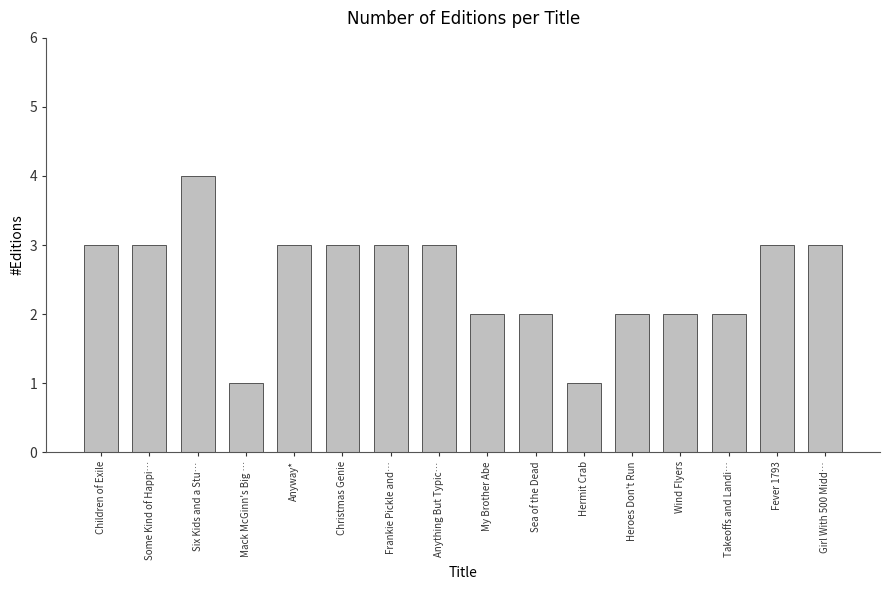

How many values are below 3?

7